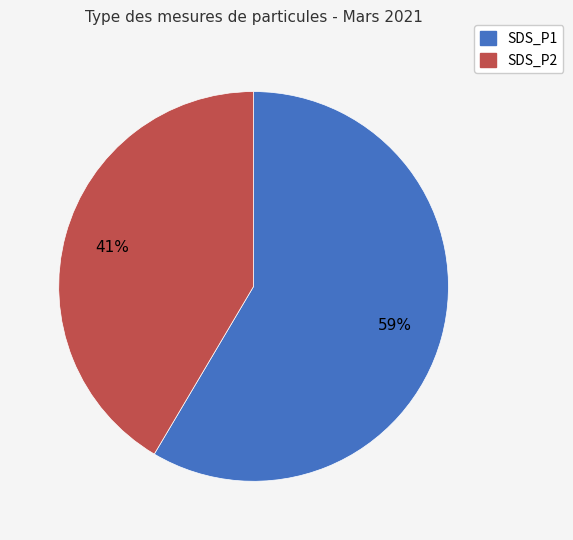

Is there any slice that represents more than half of the pie?

Yes